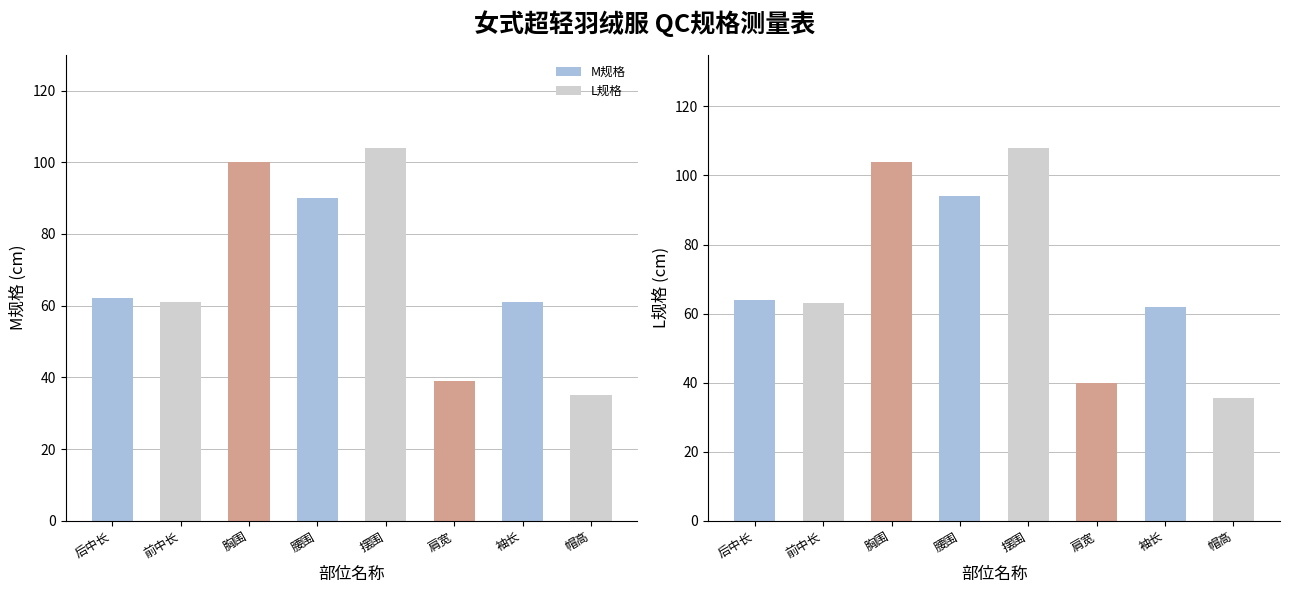

List the series in order of their peak value, lowest first.

M规格, L规格